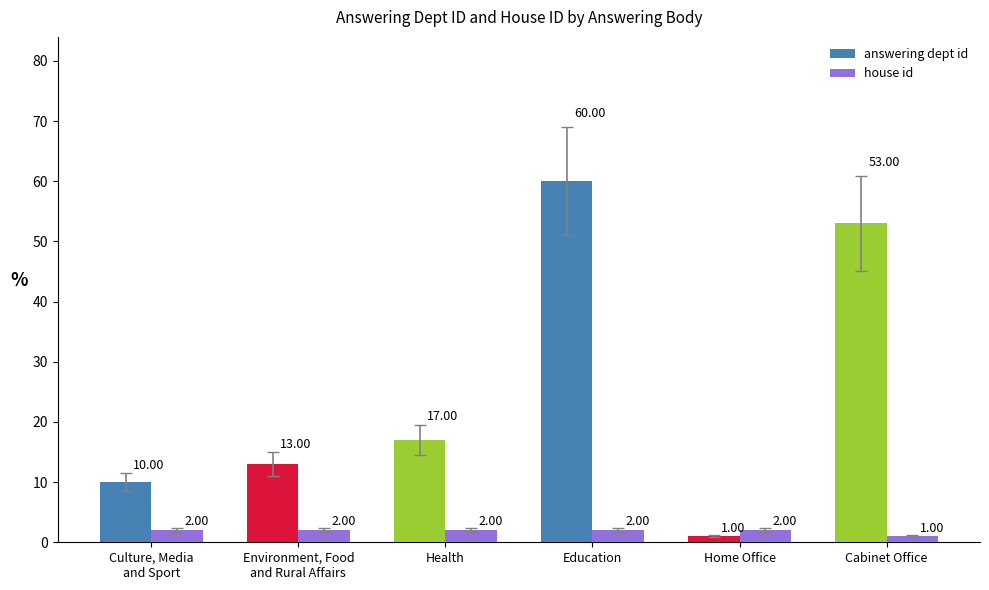

How many data points in answering dept id are less than 17?

3